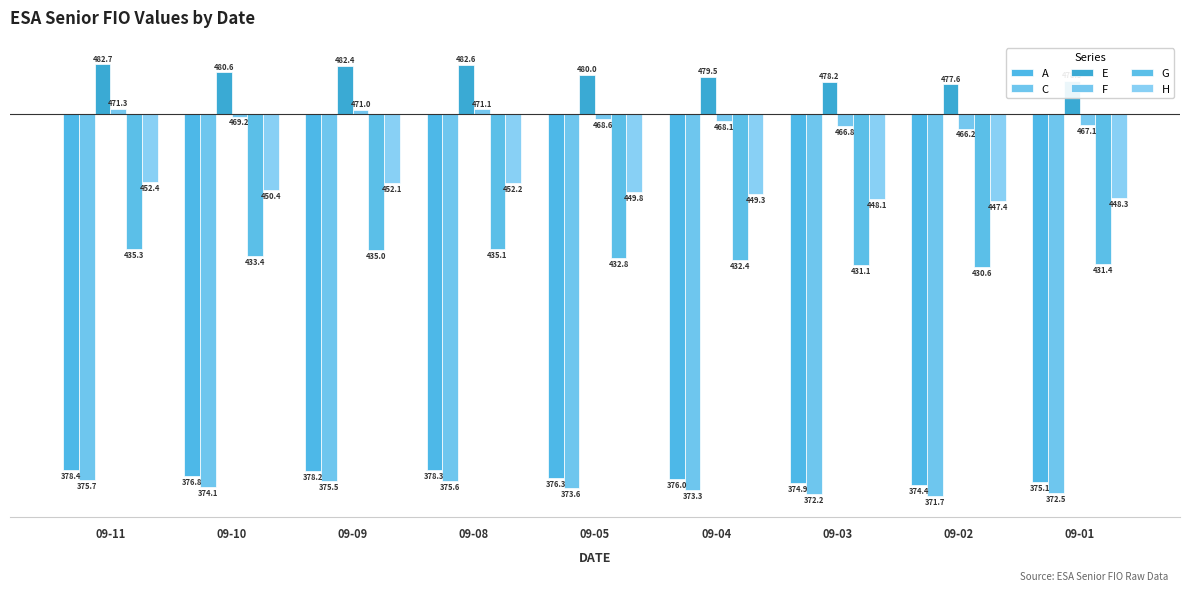

At which category is the sum across all series the highest?

09-11